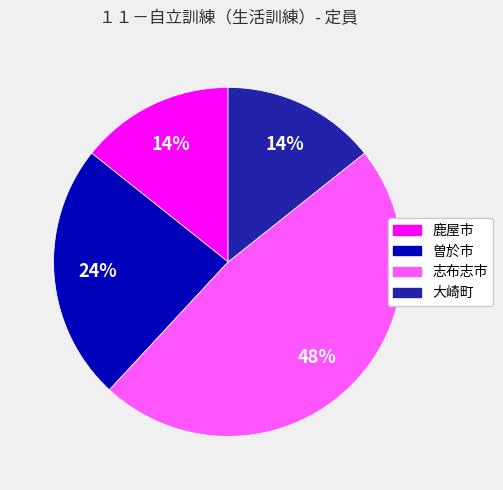

Is it true that 鹿屋市 is 27% of the pie?

False